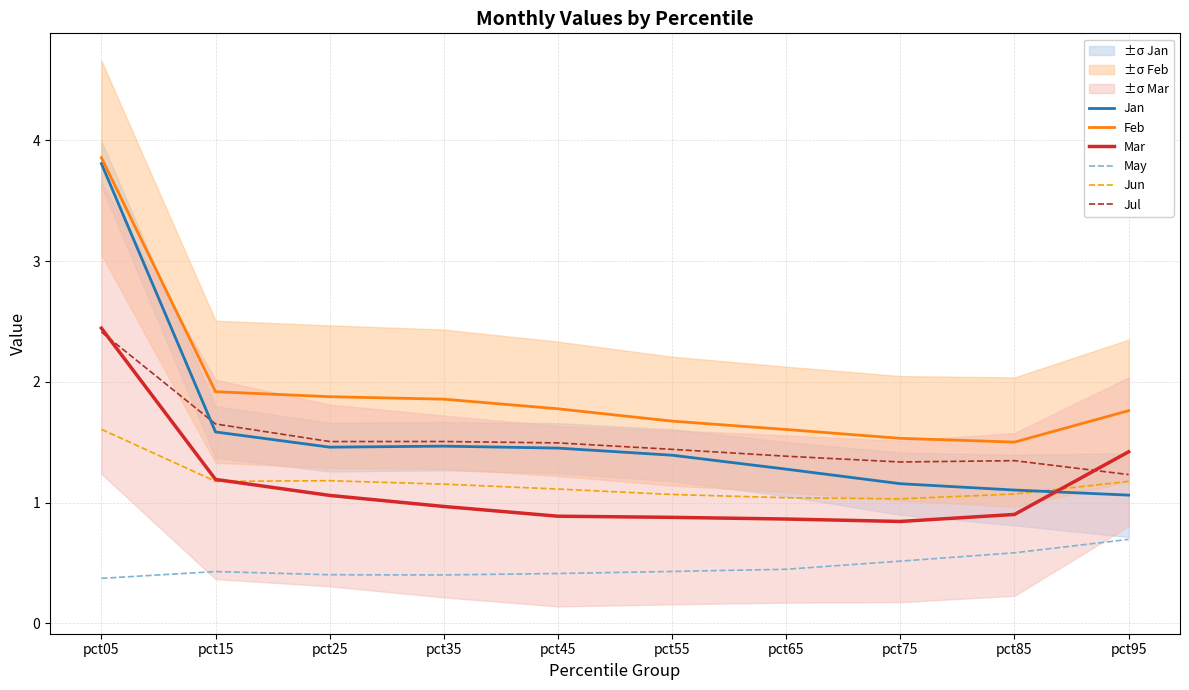

What is the value of the May point at the 1st from the left?

0.4